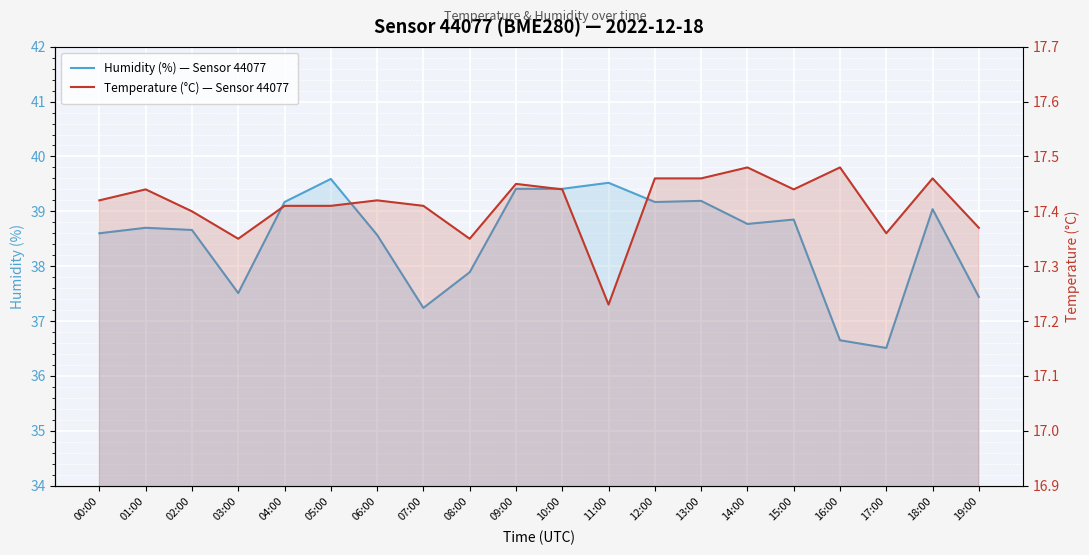

Which series has the largest range (max minus min)?

Humidity (%) — Sensor 44077